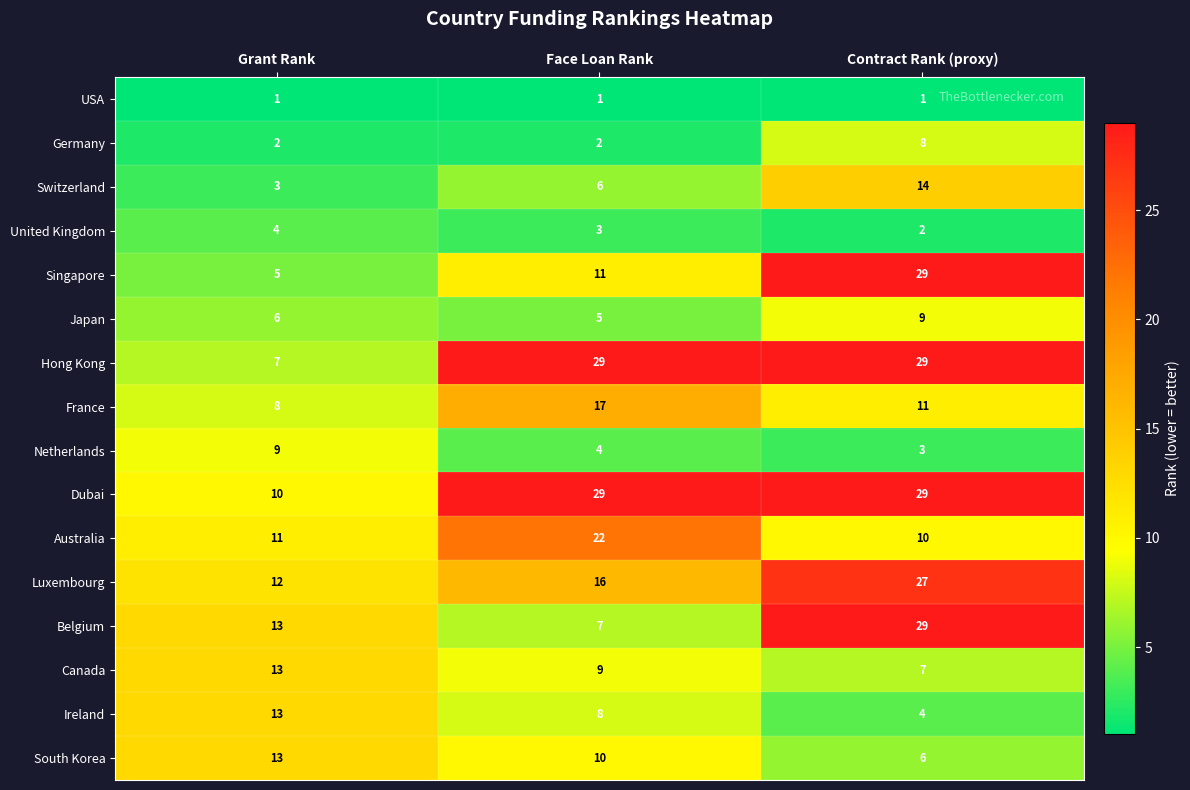

Which series changed the most between Face Loan Rank and Contract Rank (proxy)?

Belgium